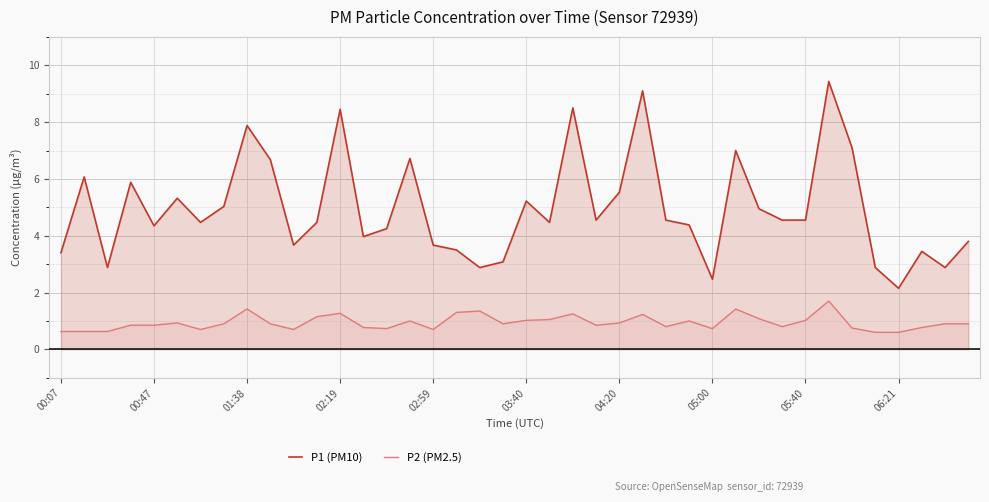

True or false: P2 (PM2.5) has more than 1 interior local peaks.

True